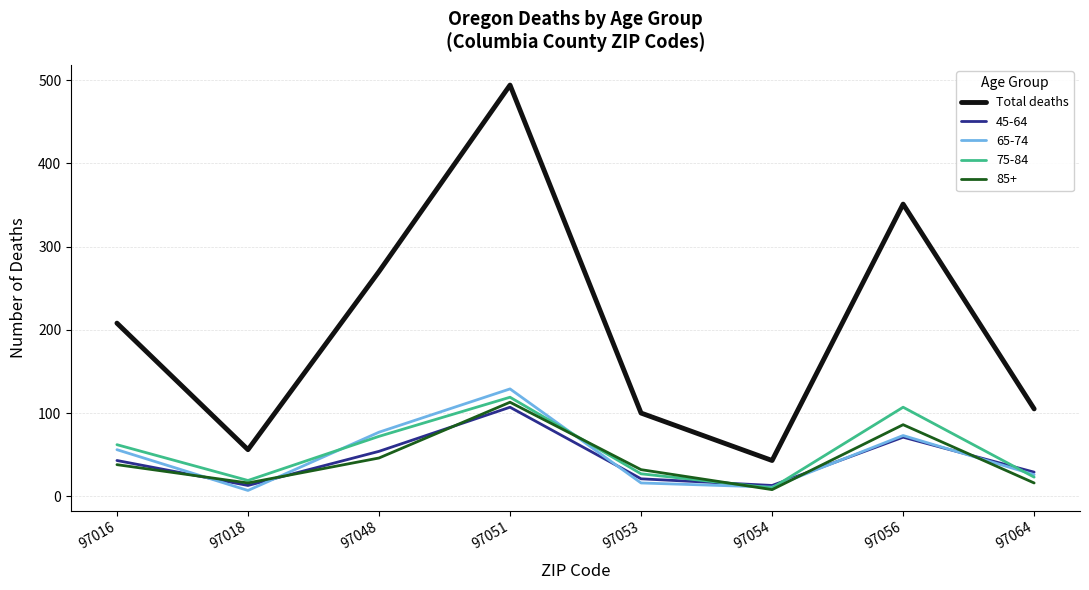

Is this an area chart (filled region under the line)?

No